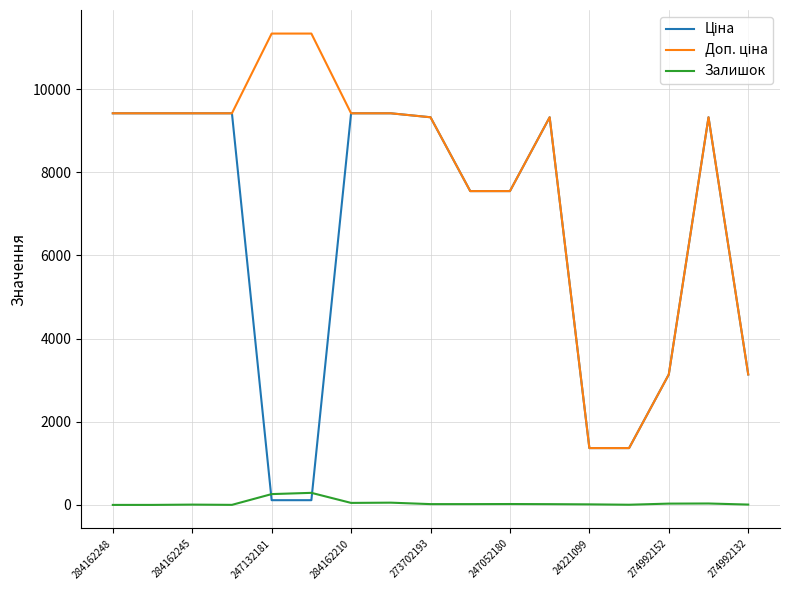

Rank the series by their maximum value, from lowest to highest.

Залишок, Ціна, Доп. ціна